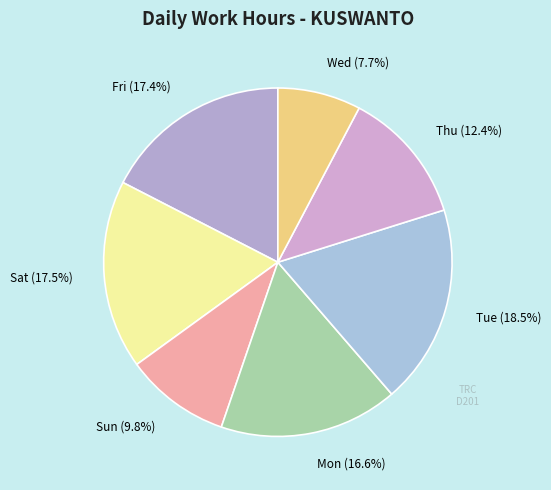

Approximately how many times larger is the value at Sat compared to Thu?

1.4